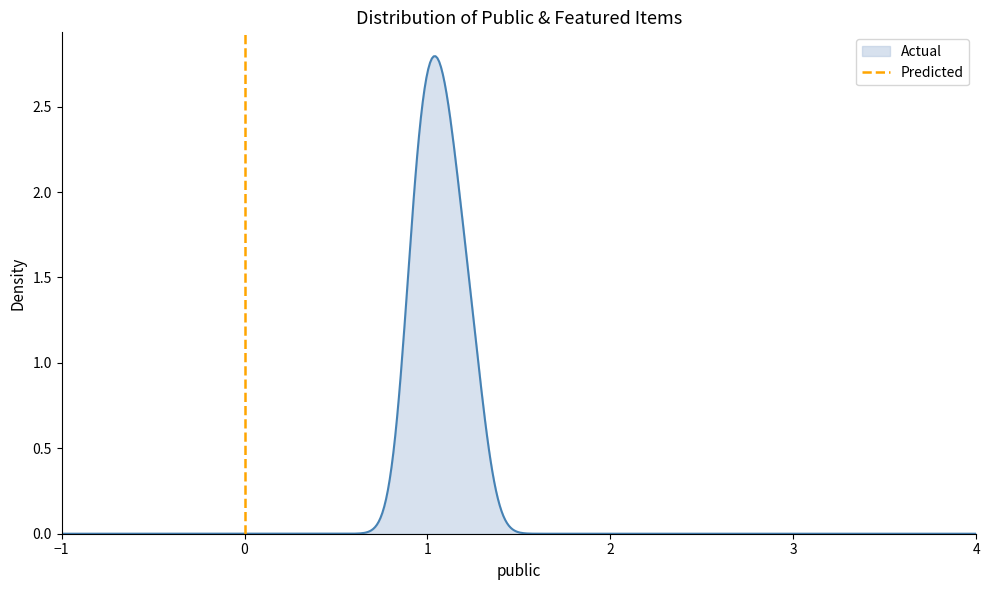

List the labels in order of value, largest first.

0, 0